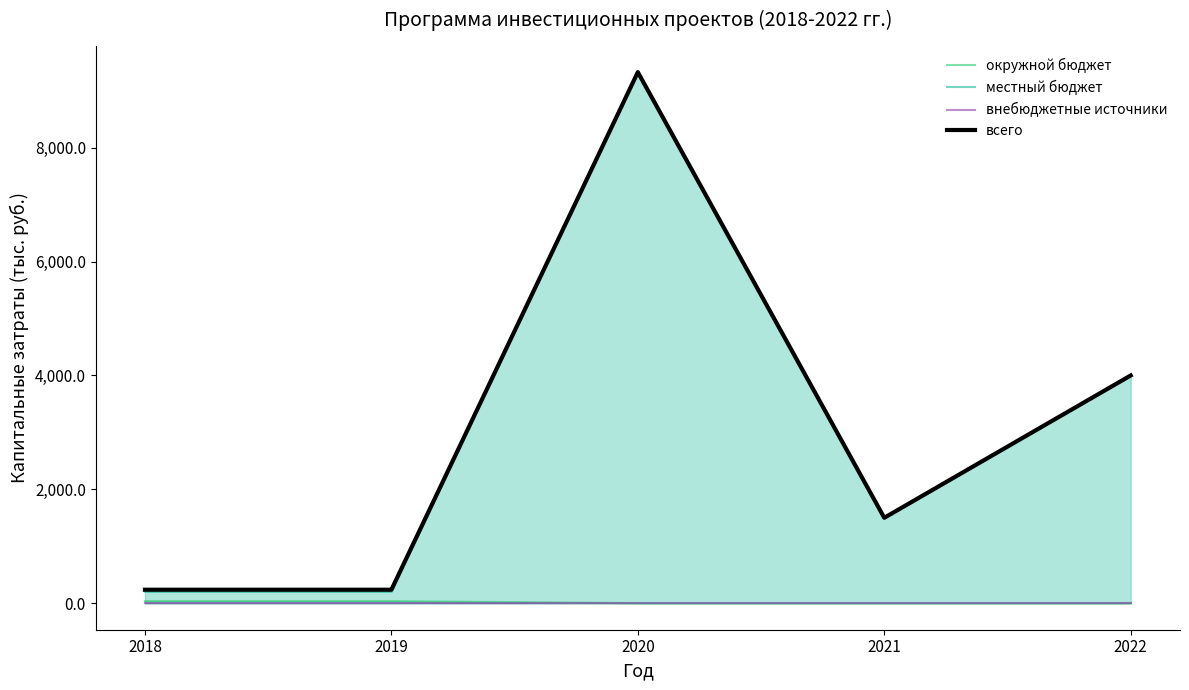

List the labels in order of всего value, smallest first.

2018, 2019, 2021, 2022, 2020